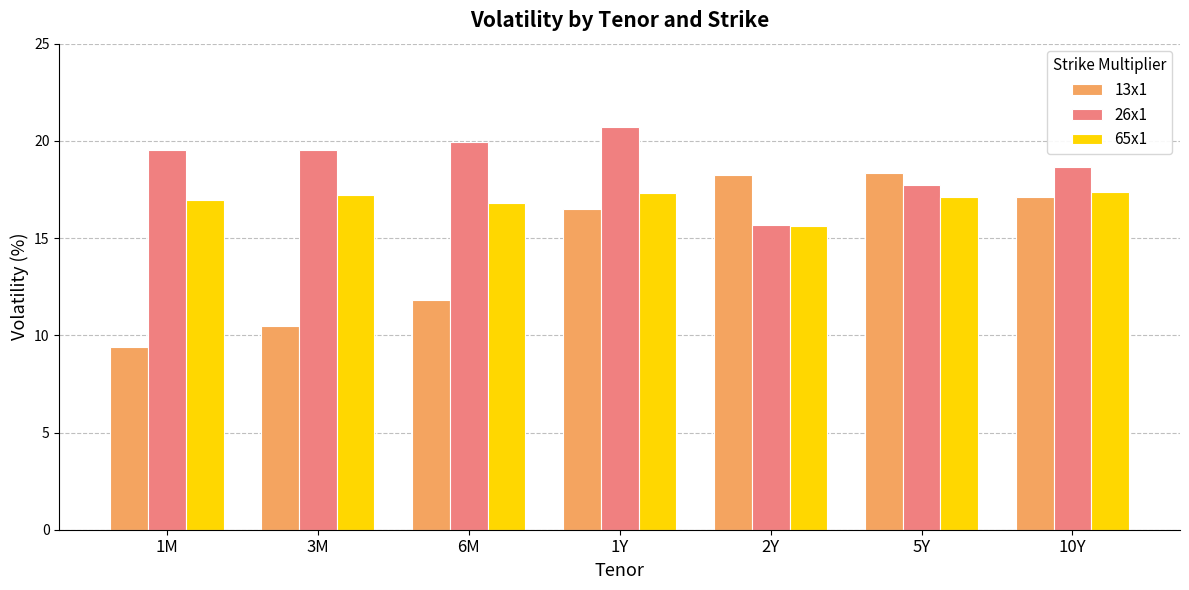

Rank the series by their average value, from highest to lowest.

26x1, 65x1, 13x1